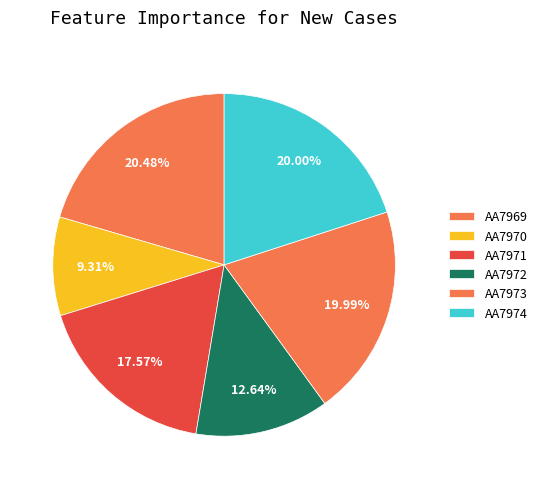

How many slices are in this pie chart?

6